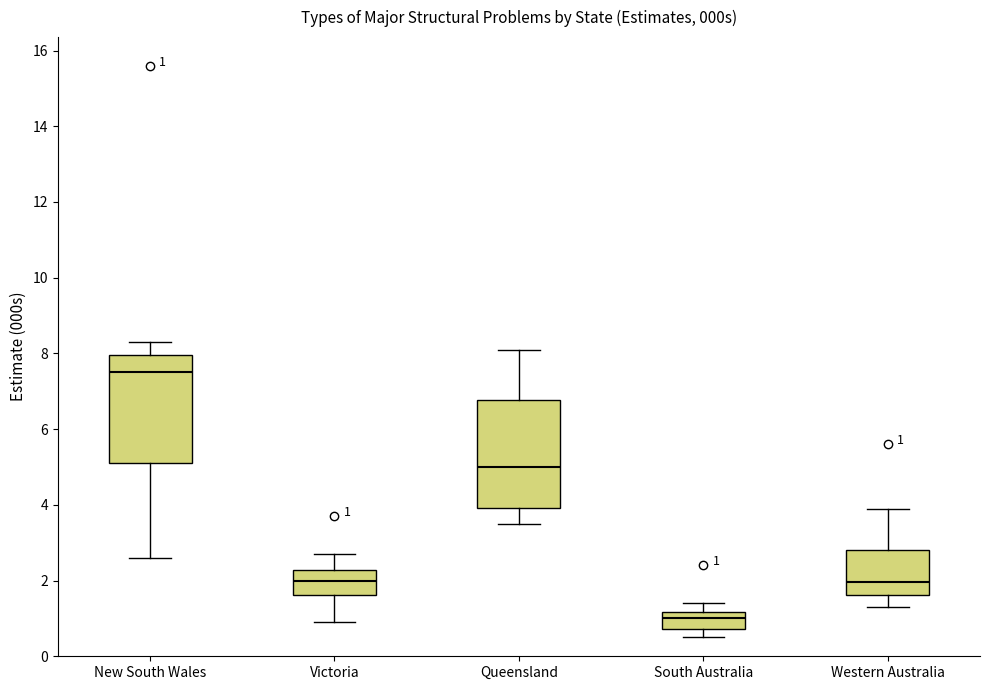

Which box has the highest median line?

New South Wales